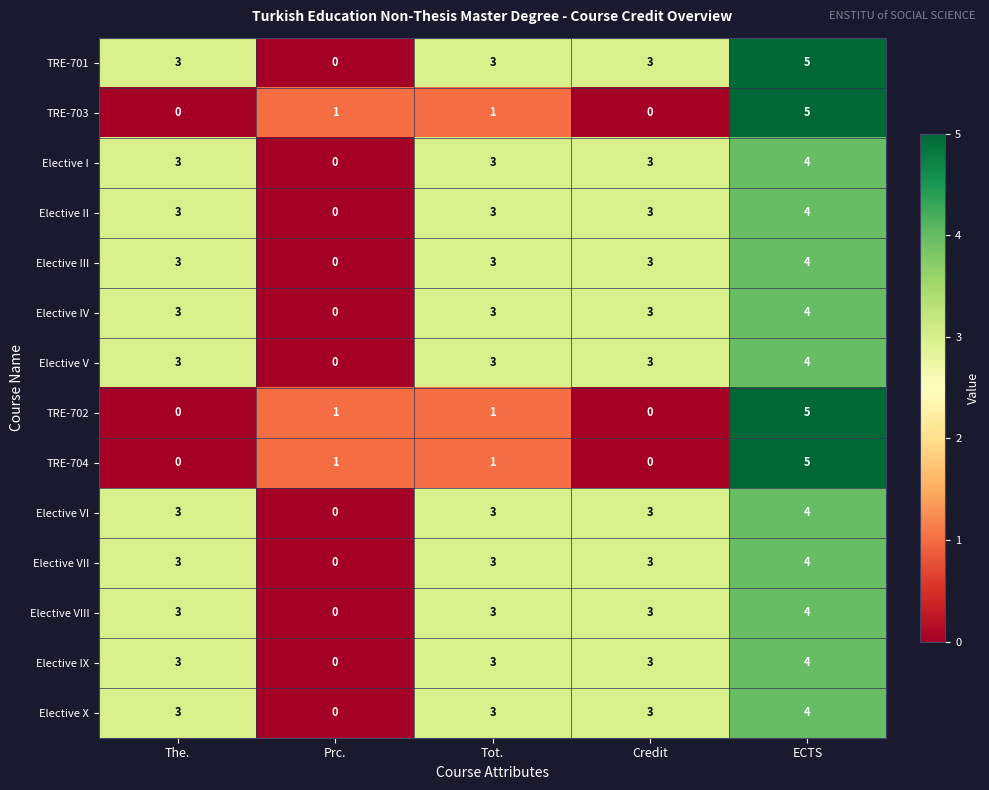

The value of Elective IX at Credit is 3. True or false?

True